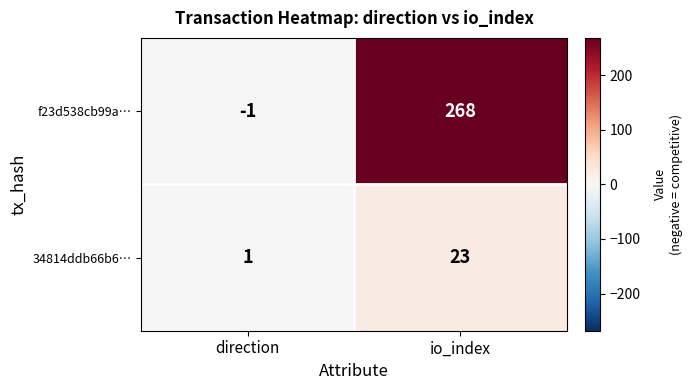

What is the smallest value displayed?

-1